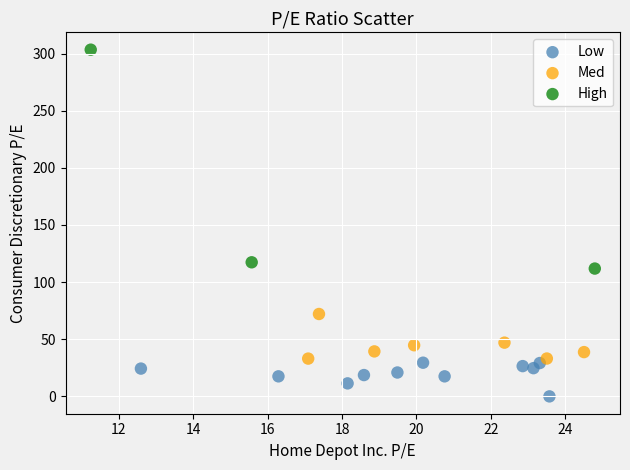

What are all the series names shown in the legend?

Low, Med, High